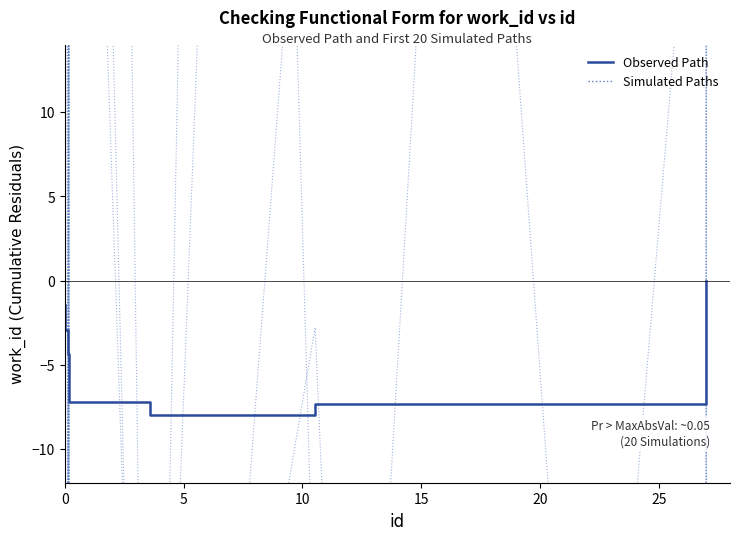

True or false: Observed Path has more than 2 points higher than both neighbors.

False